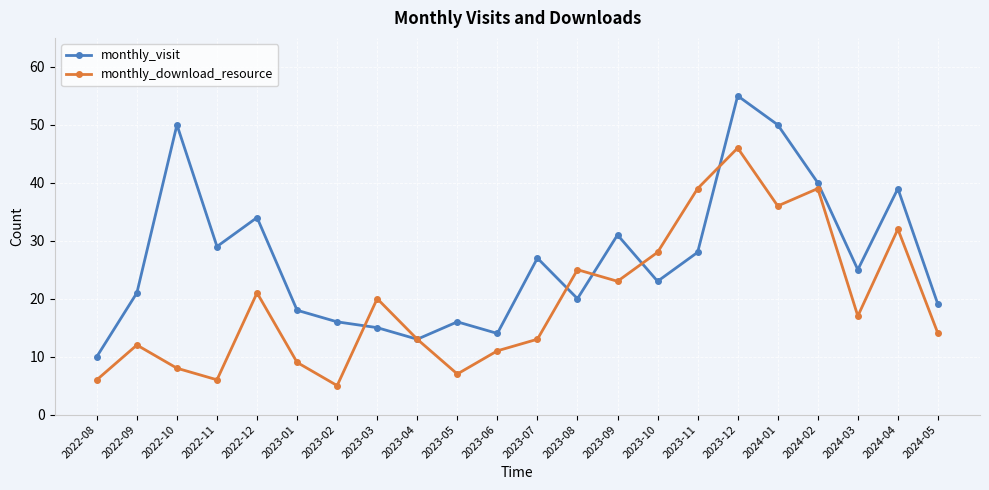

What is the average value of the monthly_download_resource series?

20